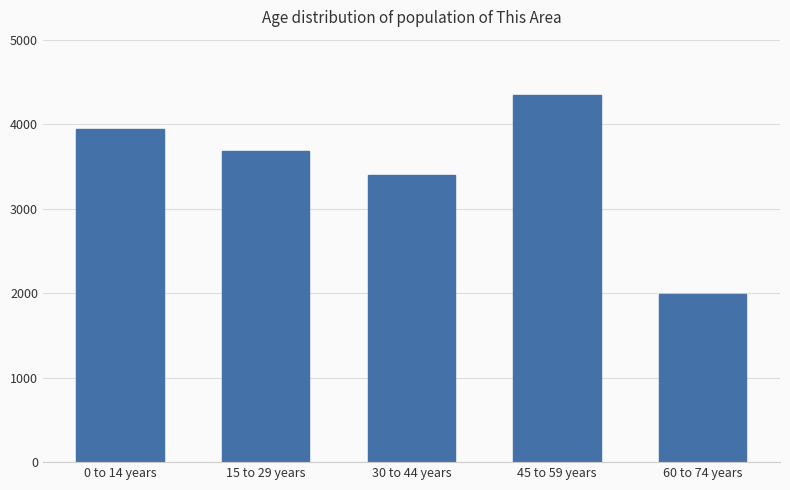

How many distinct data groups are displayed?

1